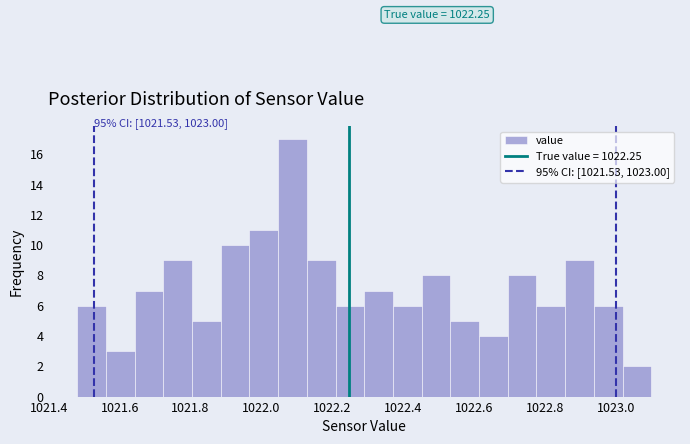

Over which range of the x-axis is the bar tallest?

1022.04 to 1022.12